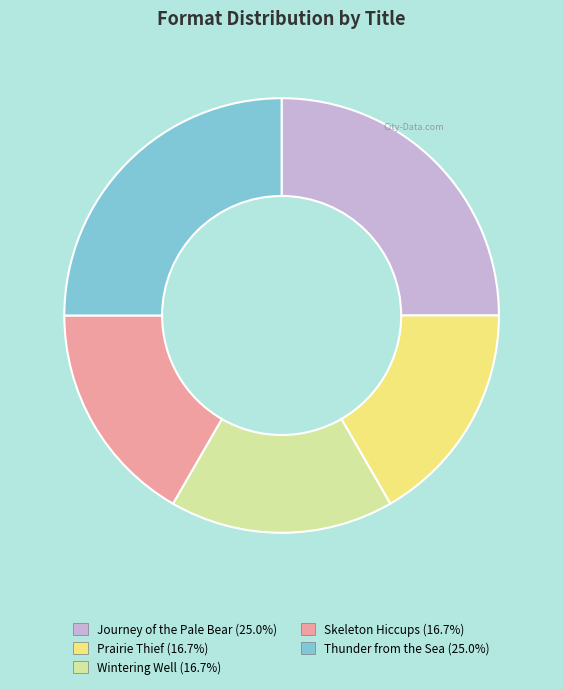

Does Prairie Thief represent more than half of the total?

No